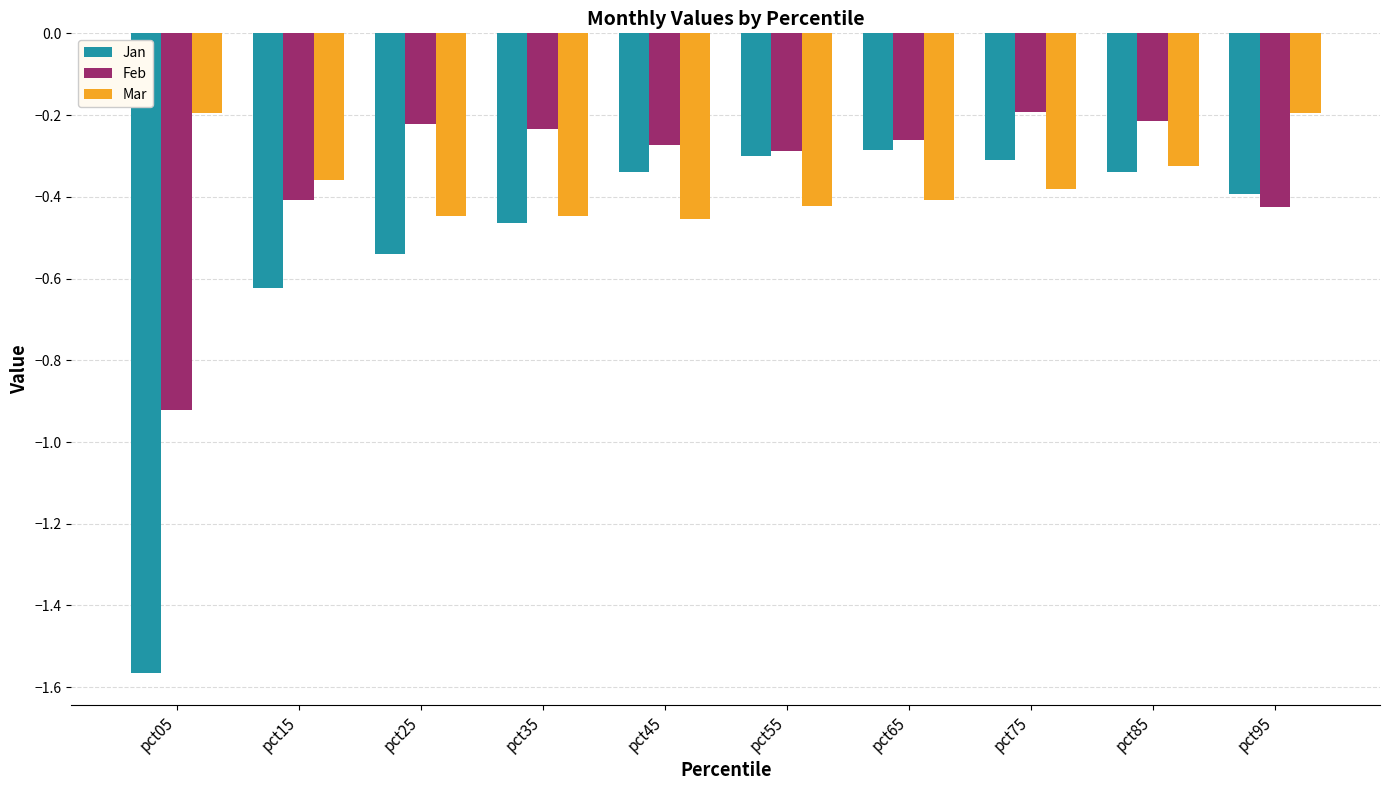

The value of Jan at pct95 is -0.4. True or false?

True